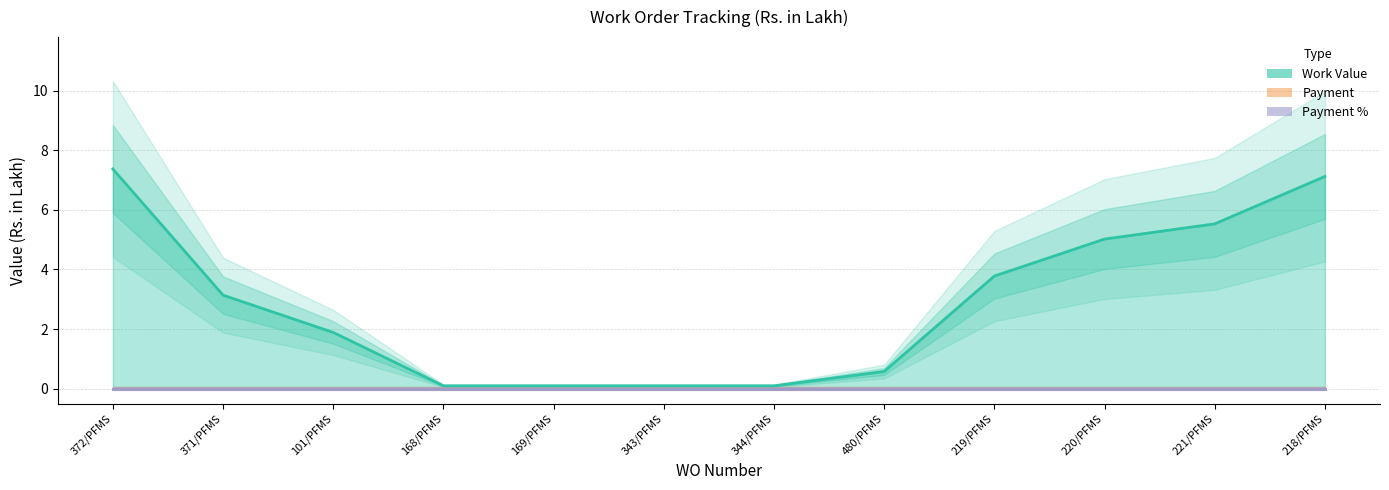

Does the chart have visible grid lines?

Yes